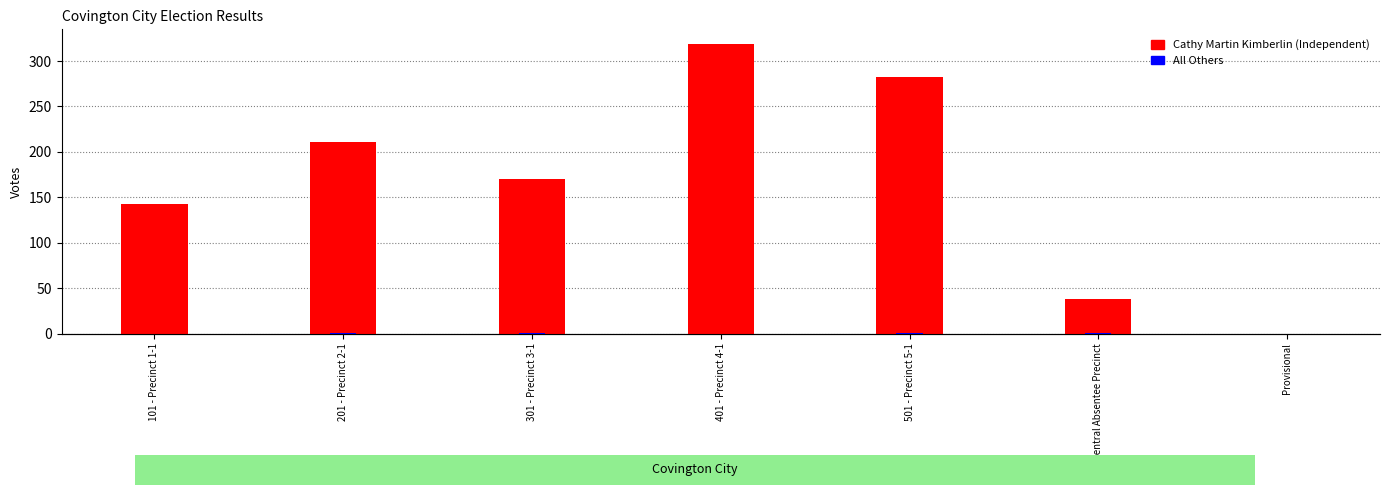

What position from the left is 301 - Precinct 3-1?

3